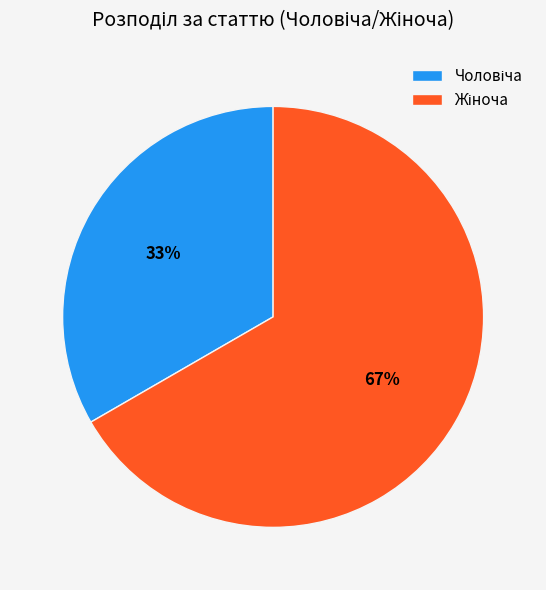

Is there a majority slice in this chart?

Yes